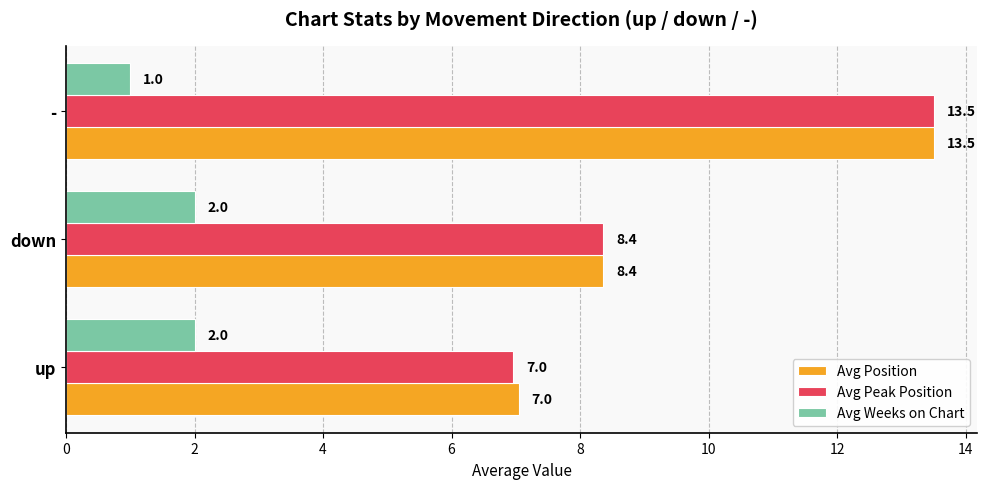

What are all the series names shown in the legend?

Avg Position, Avg Peak Position, Avg Weeks on Chart